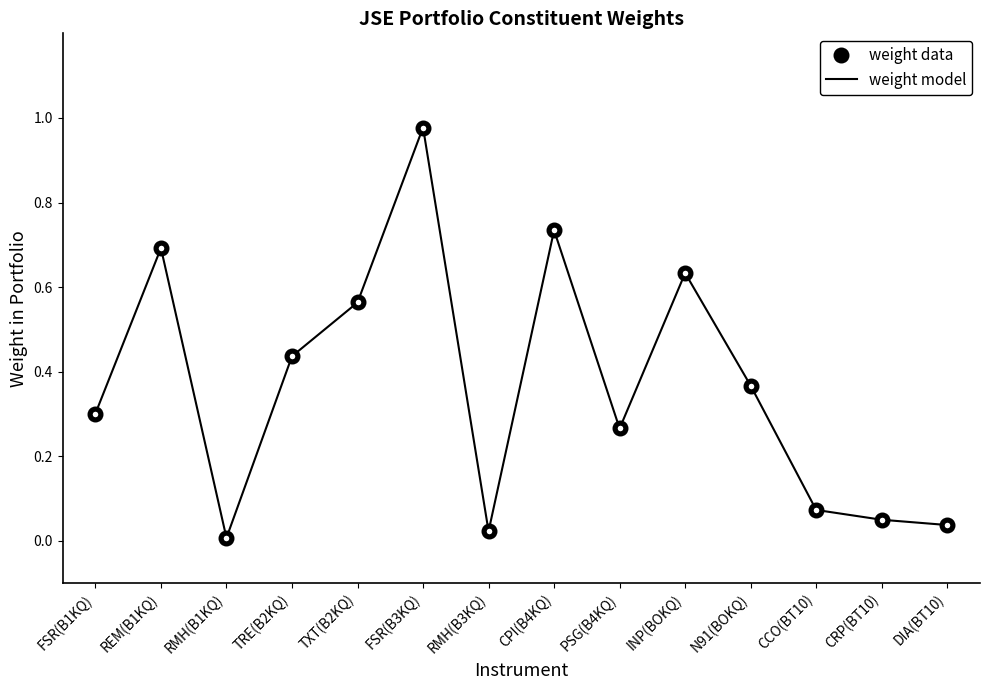

True or false: weight data and weight model intersect in this chart.

False